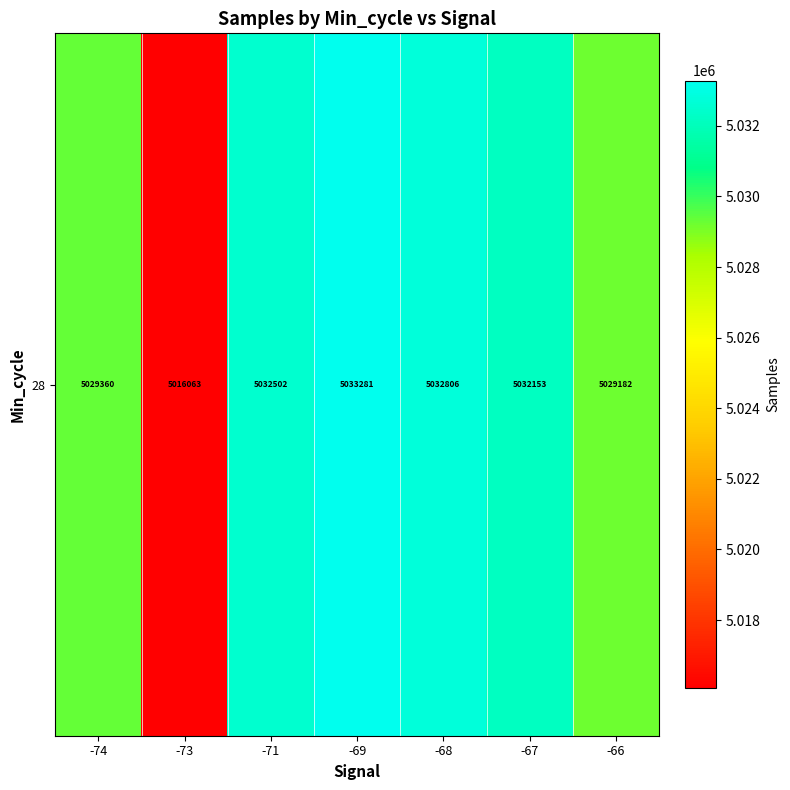

Where is the data nearest to the value 5024672?

-66